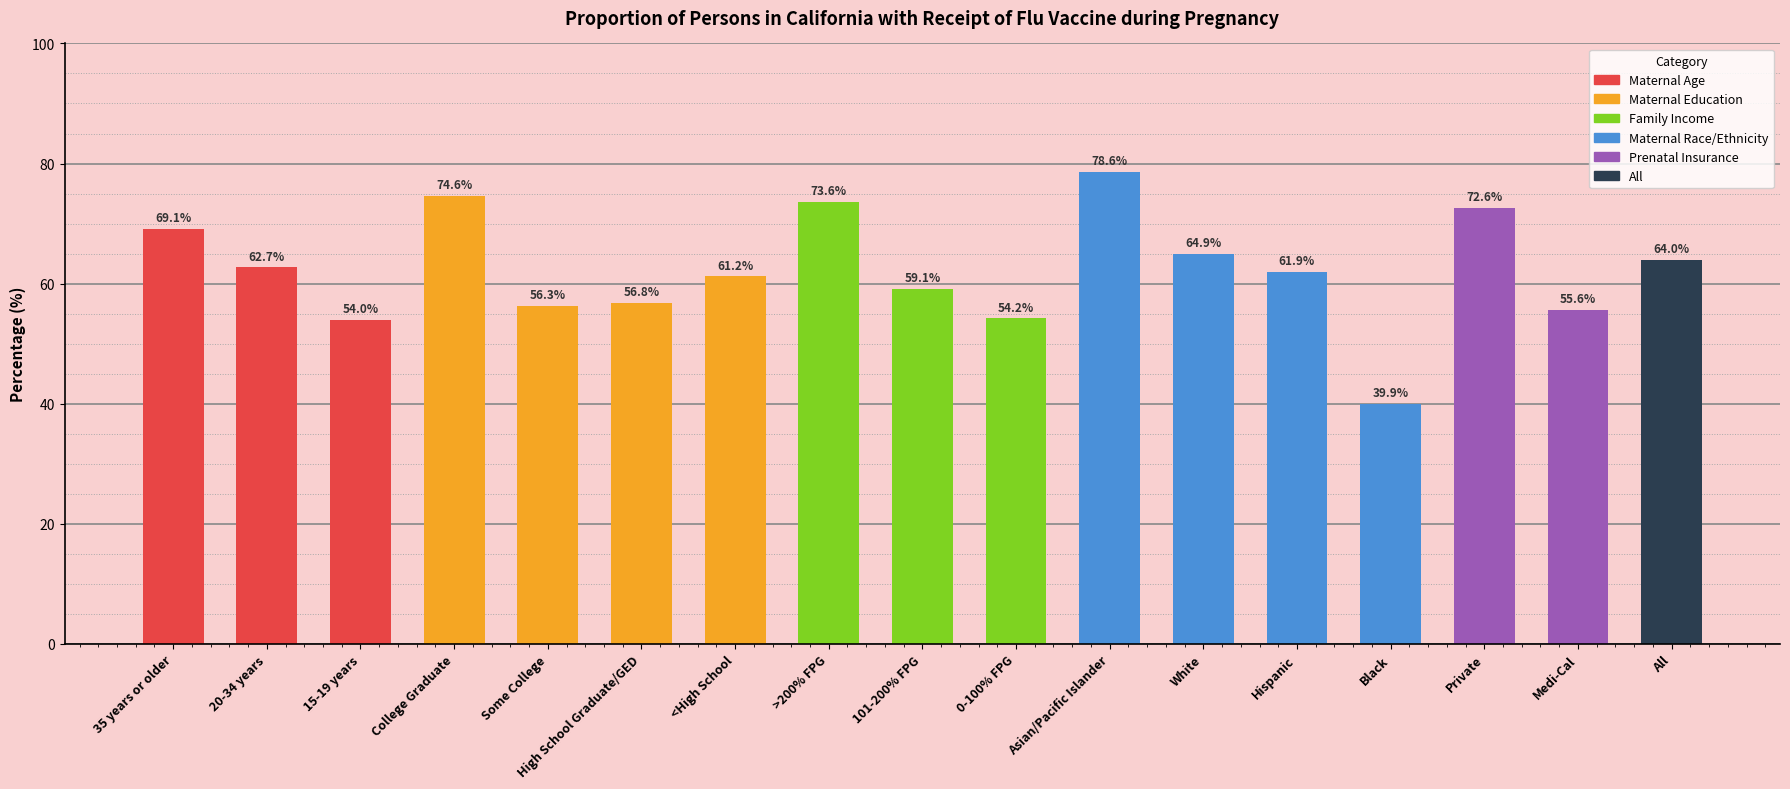

What is the sum of all values?

1059.1